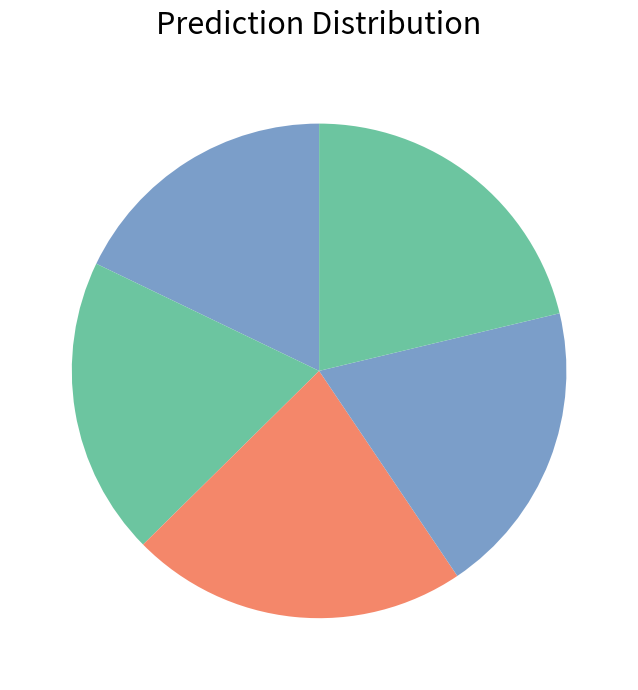

Count the number of slices in the pie.

5